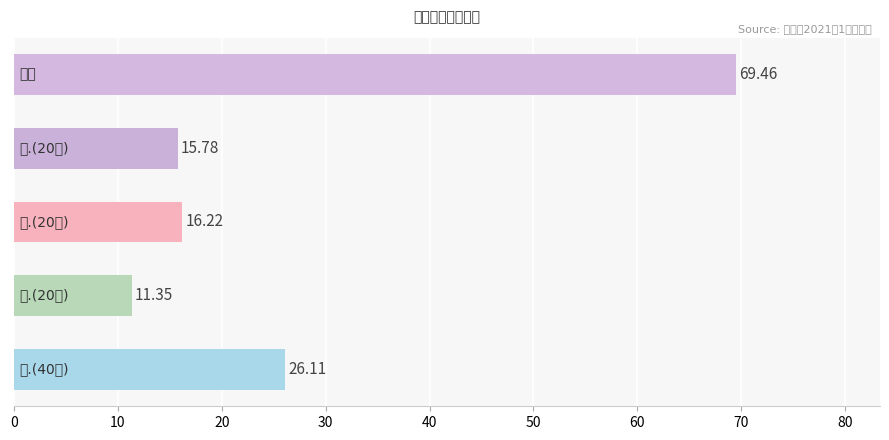

What is the average value?

27.8